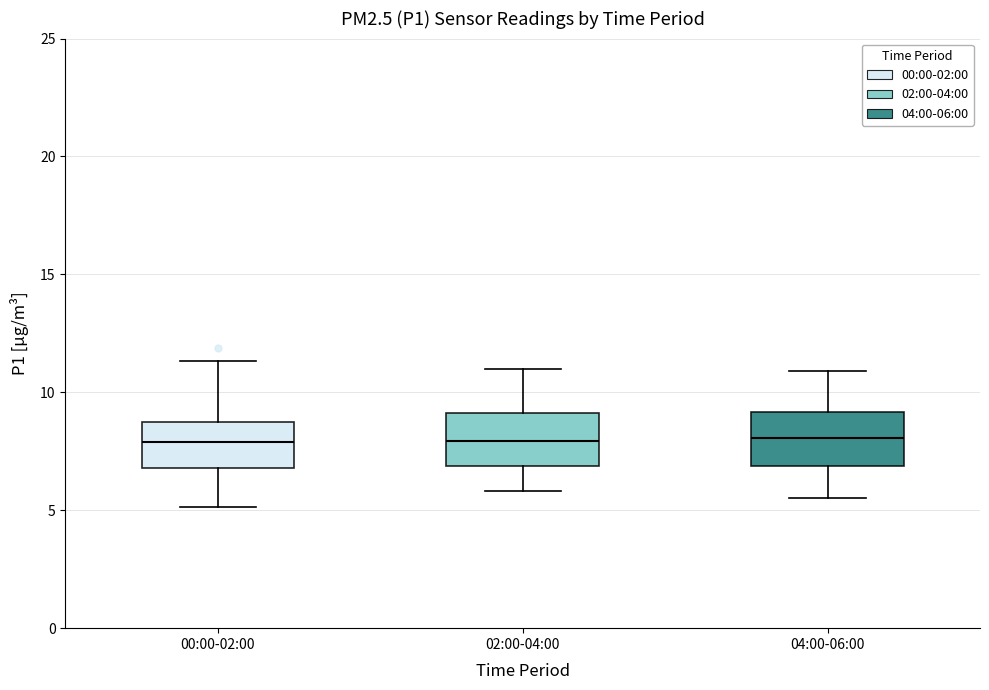

Where is the upper edge of the box for 02:00-04:00 on the y-axis? The values are not printed on the chart, so give them approximately, as read against the axis.

9.0